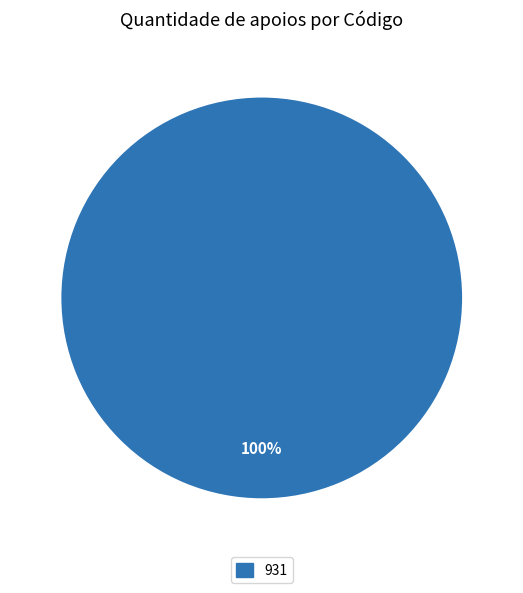

How many segments does this pie chart have?

1